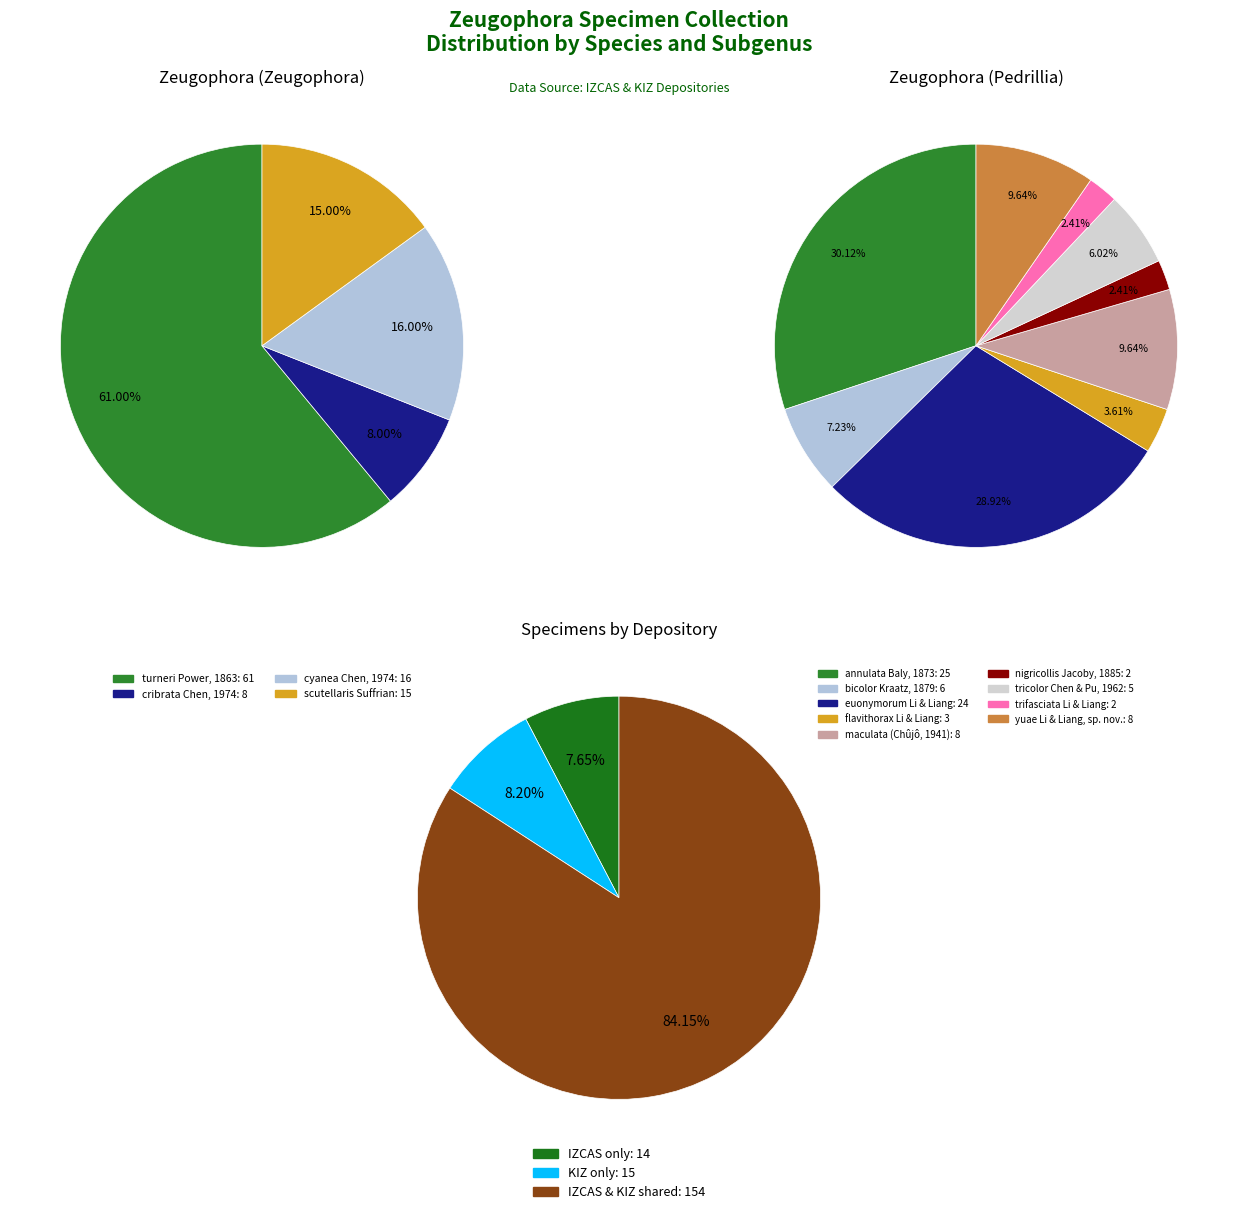

What is the smallest slice in the pie chart?

nigricollis Jacoby, 1885